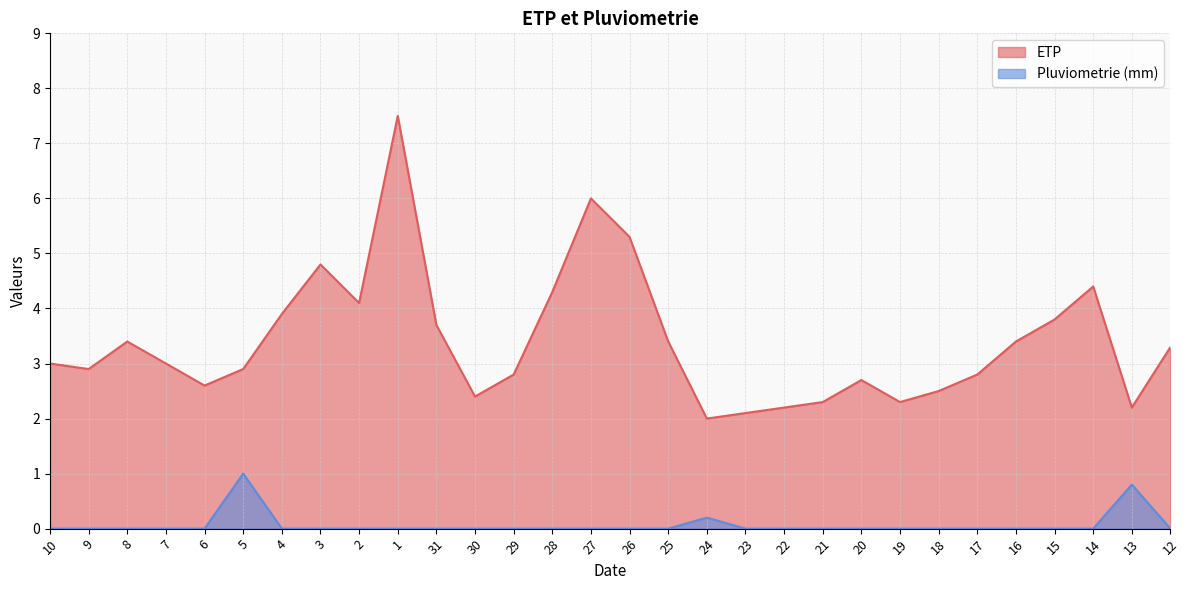

Reading left to right, transcribe all the data shown in this chart.

ETP: 3.0	2.9	3.4	3.0	2.6	2.9	3.9	4.8	4.1	7.5	3.7	2.4	2.8	4.3	6.0	5.3	3.4	2.0	2.1	2.2	2.3	2.7	2.3	2.5	2.8	3.4	3.8	4.4	2.2	3.3
Pluviometrie (mm): 0.0	0.0	0.0	0.0	0.0	1.0	0.0	0.0	0.0	0.0	0.0	0.0	0.0	0.0	0.0	0.0	0.0	0.2	0.0	0.0	0.0	0.0	0.0	0.0	0.0	0.0	0.0	0.0	0.8	0.0